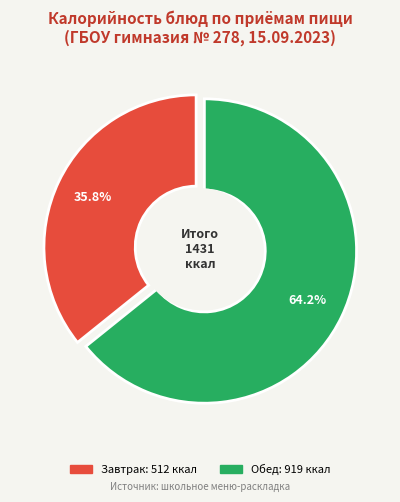

Is Печенье the majority of the pie?

No